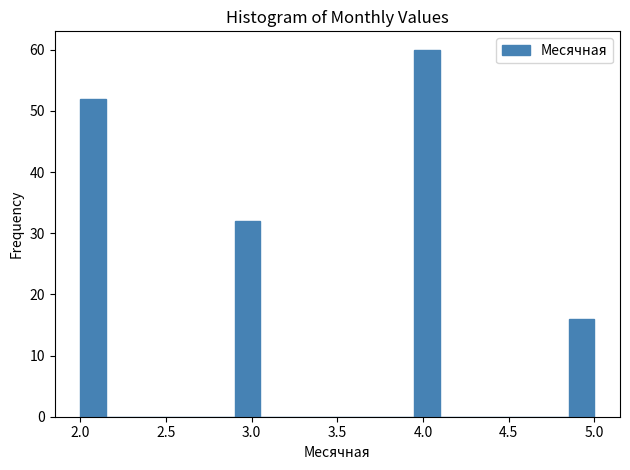

Around what value on the x-axis is the tallest bar? Give the approximate position of its centre, as read against the axis.

4.05